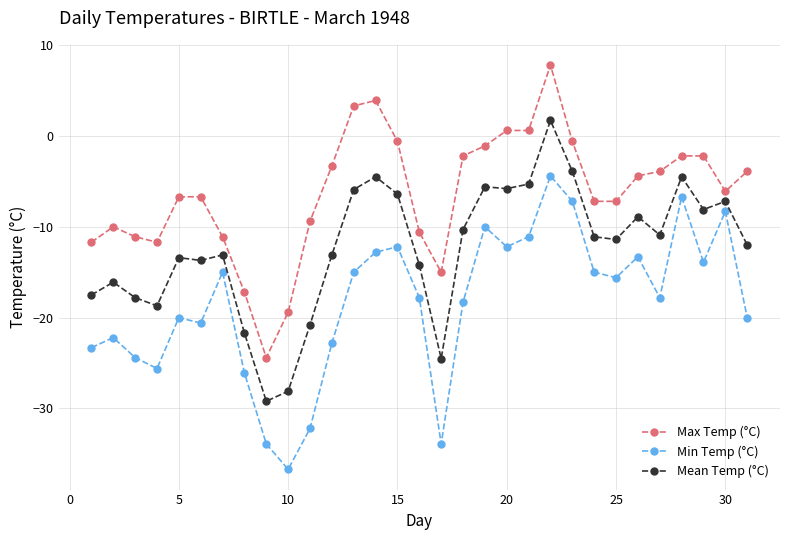

What is the maximum value shown in the chart?

7.8